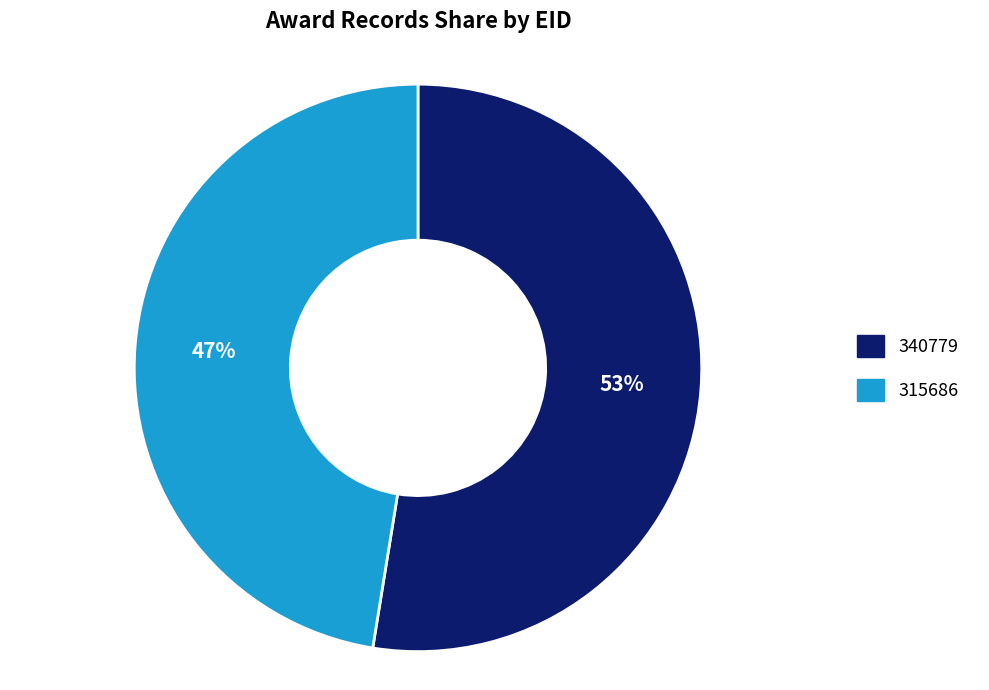

Which has a higher value, 315686 or 340779?

340779